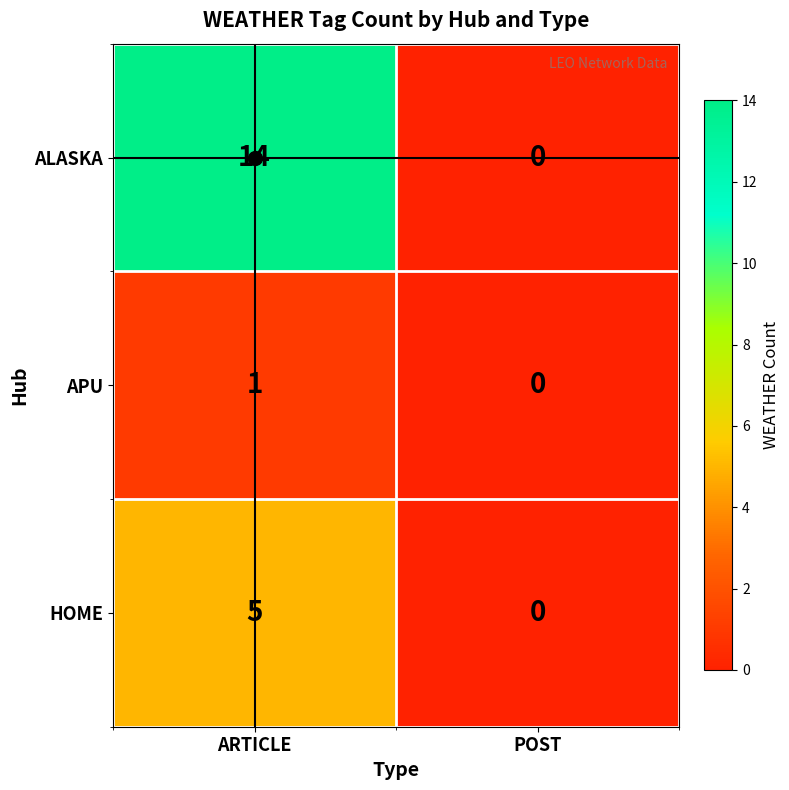

At how many categories does at least one series exceed 9?

1